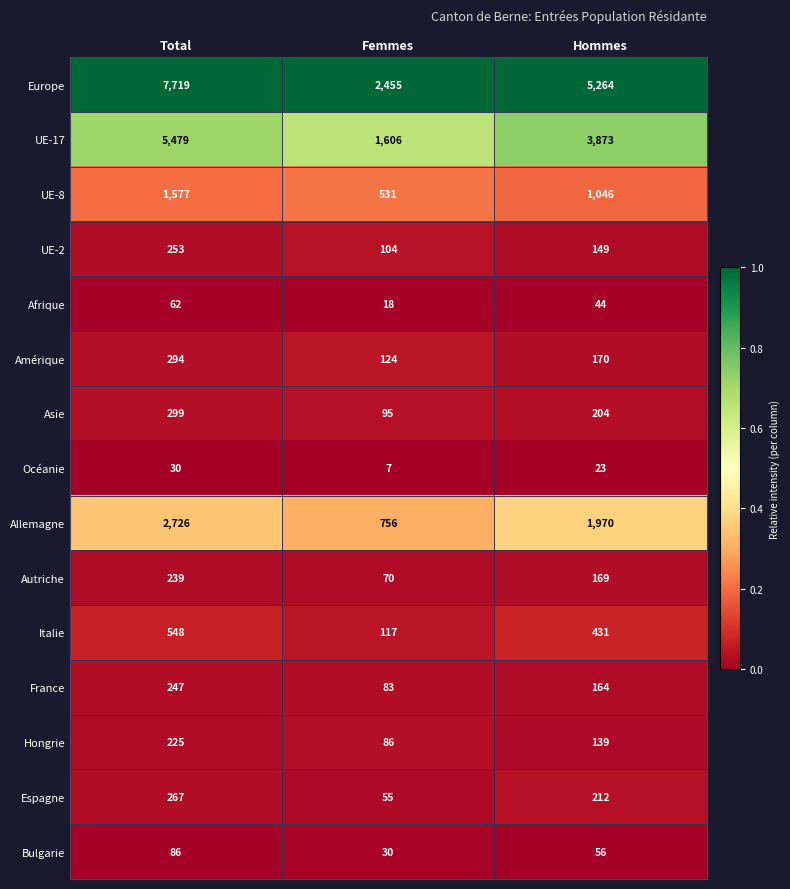

At which category is the sum across all series the highest?

Total